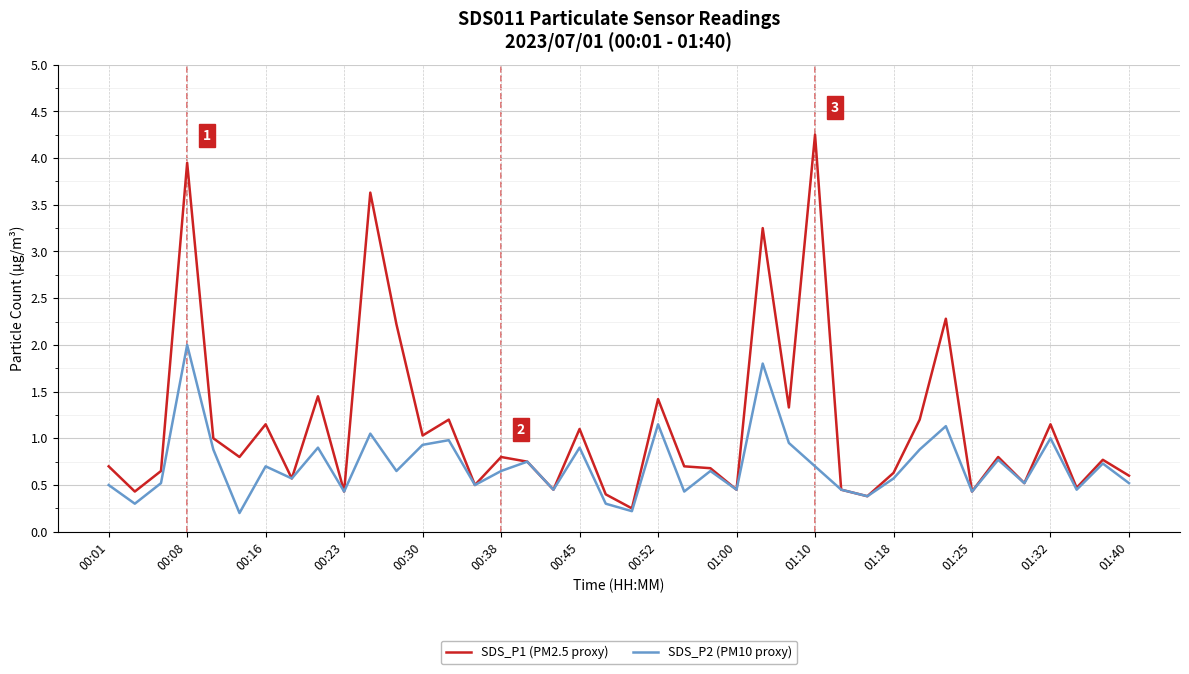

List the series in order of their peak value, lowest first.

SDS_P2 (PM10 proxy), SDS_P1 (PM2.5 proxy)